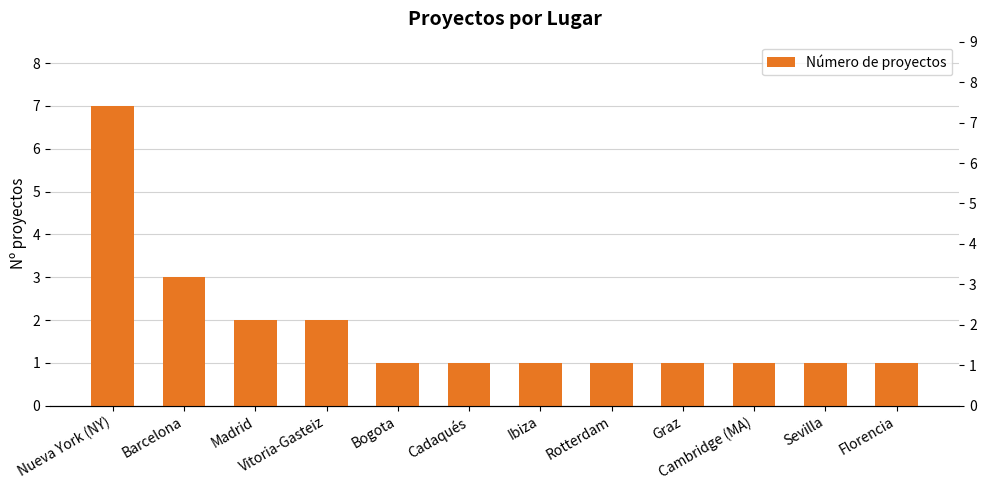

How many values exceed 1?

4